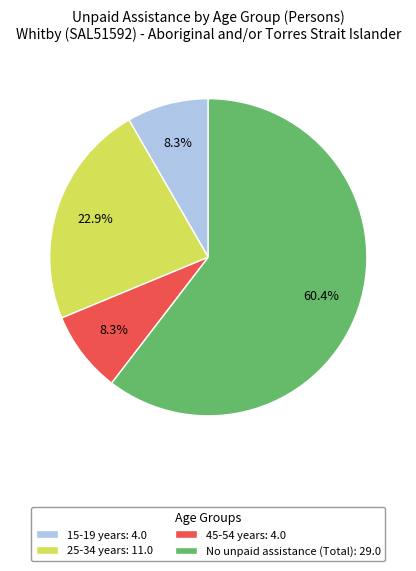

Which slice represents more than half of the pie?

No unpaid assistance (Total)